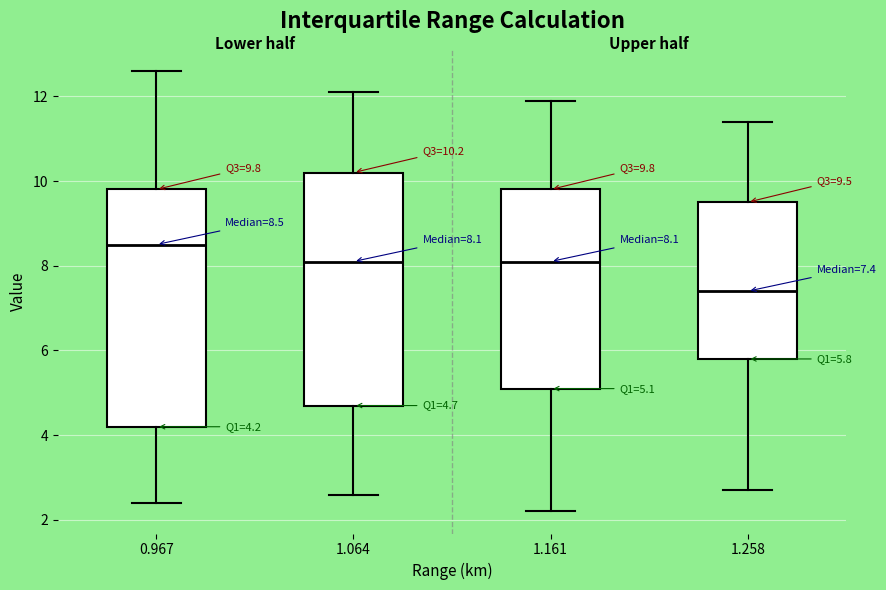

Which box's median line is the lowest?

1.258